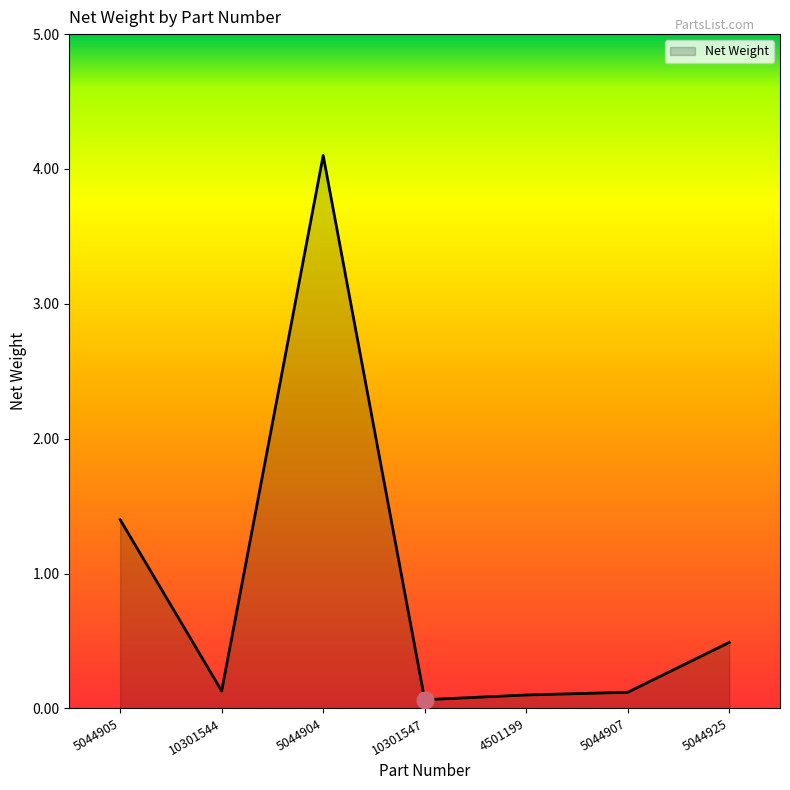

What is the sum of all values?

6.4